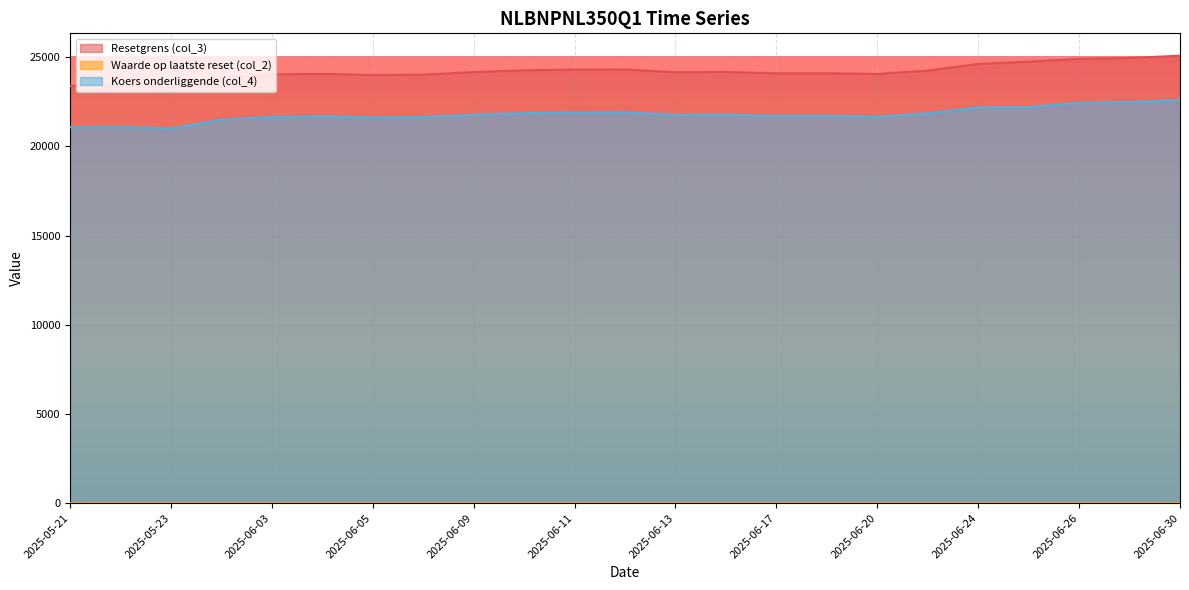

At which label does Koers onderliggende (col_4) first exceed 21772?

2025-06-09